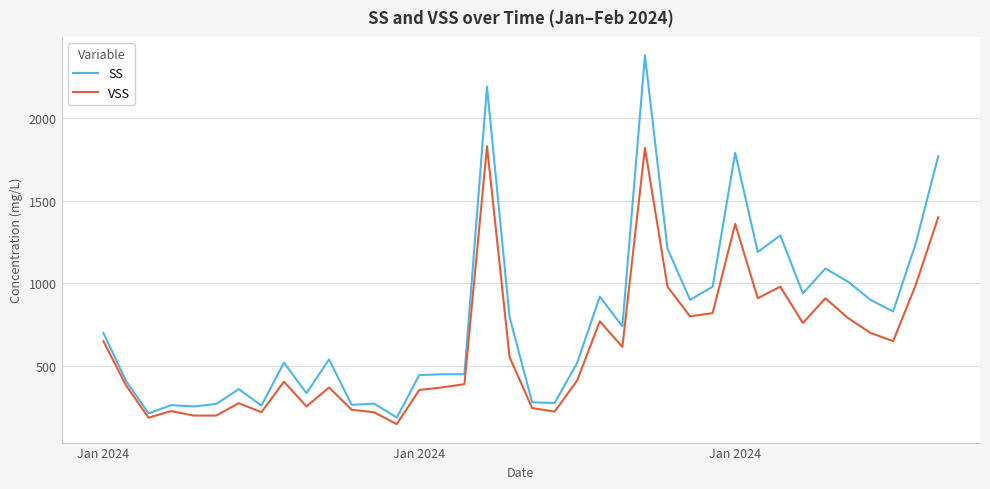

What is the greatest value displayed?

2380